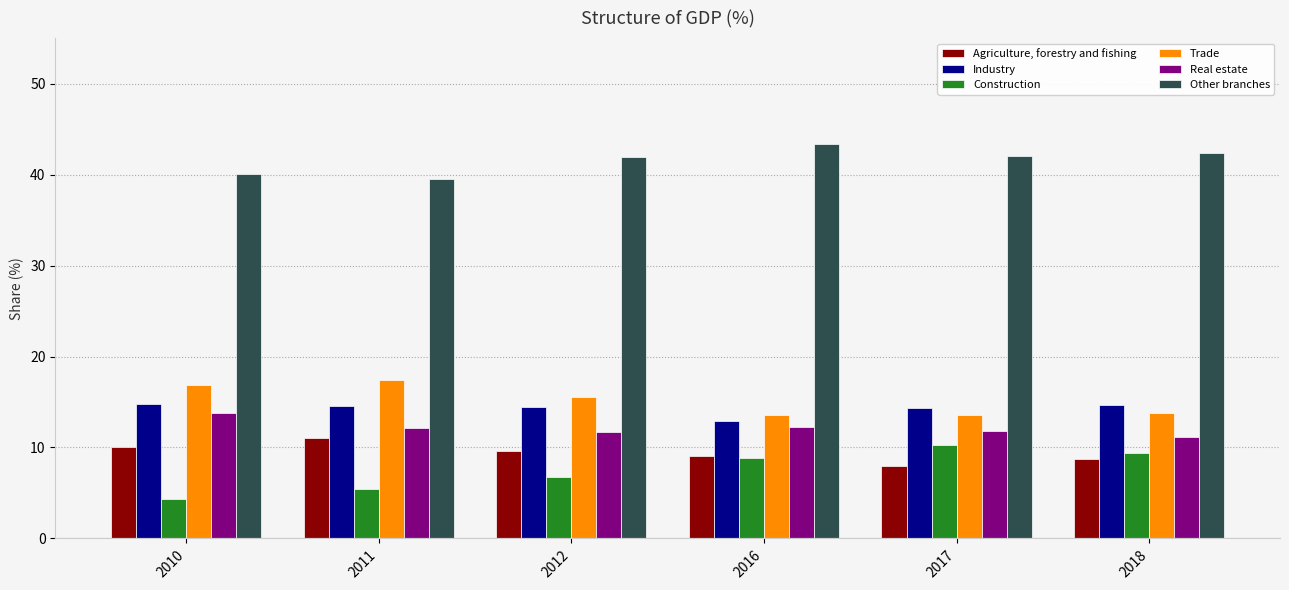

What is the total value across all series at 2010?

100.0